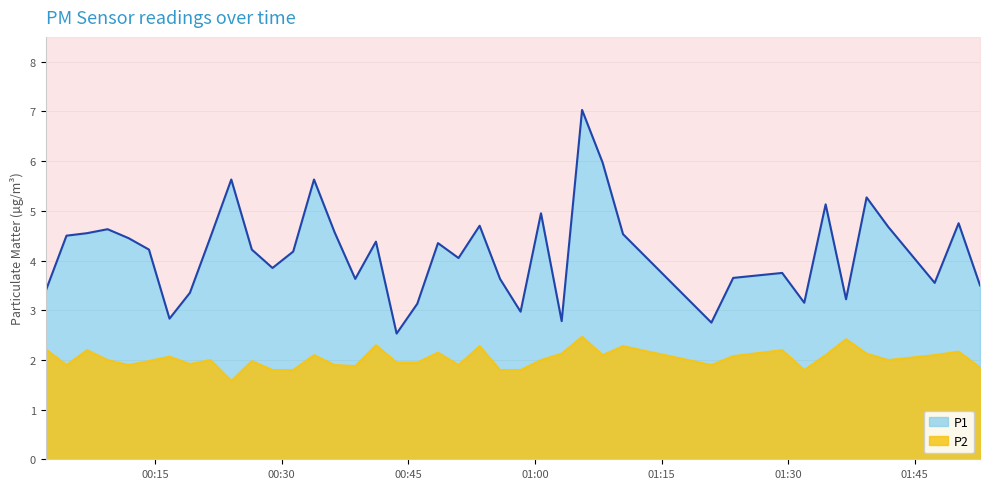

What is the spread (max minus min) of values at 2023-09-19T00:58:18?

1.2